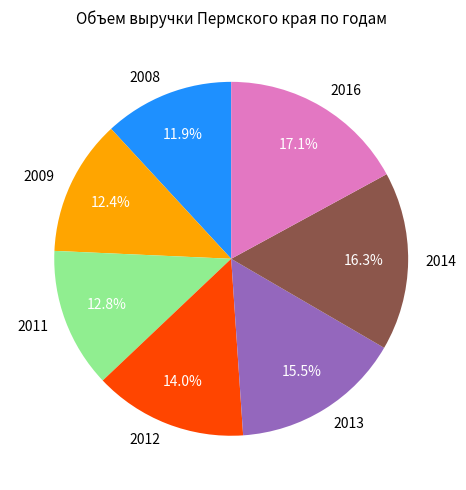

The 2009 slice represents 1% of the pie. True or false?

False